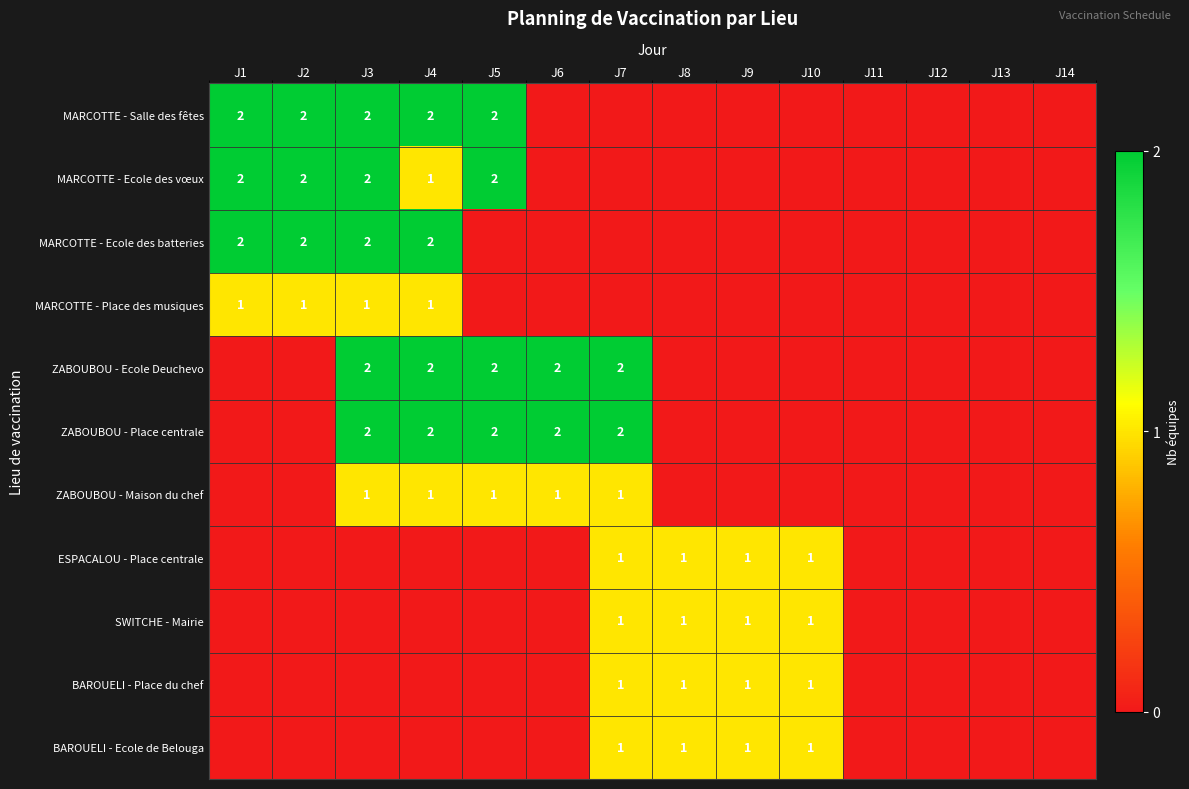

The MARCOTTE - Ecole des vœux series shows 0 at J4. True or false?

False